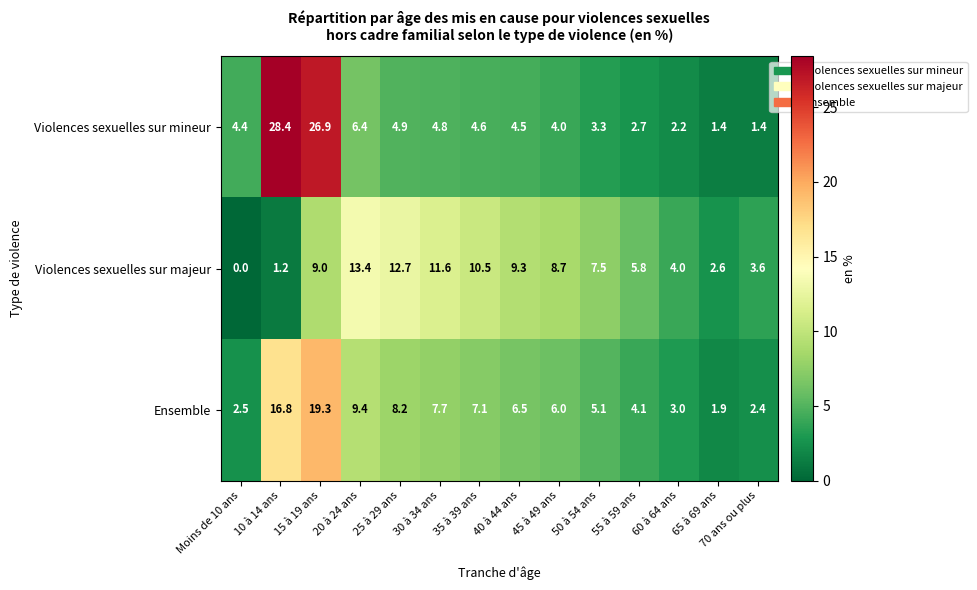

How many values in the Violences sexuelles sur mineur series are below 4?

5